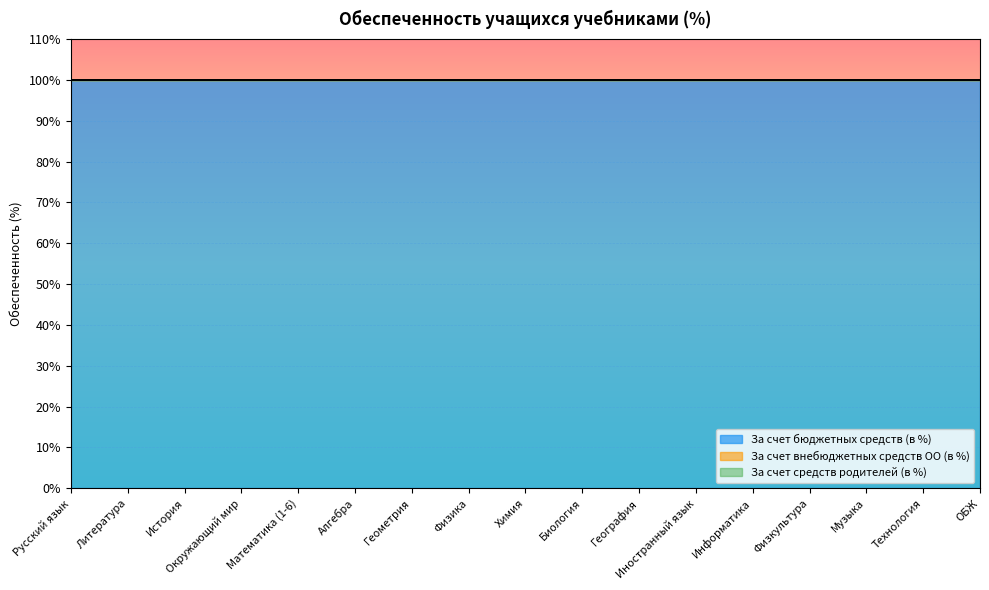

What is the approximate value of За счет бюджетных средств (в %) at Геометрия?

100